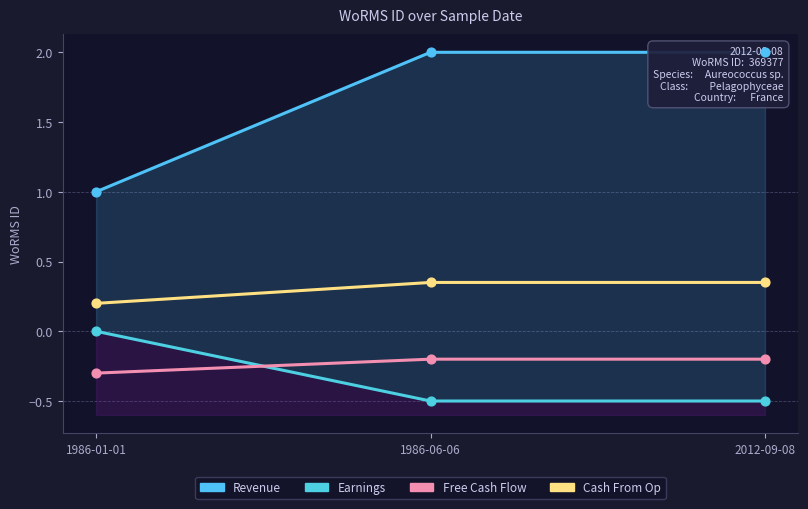

At which category is the sum across all series the highest?

1986-06-06